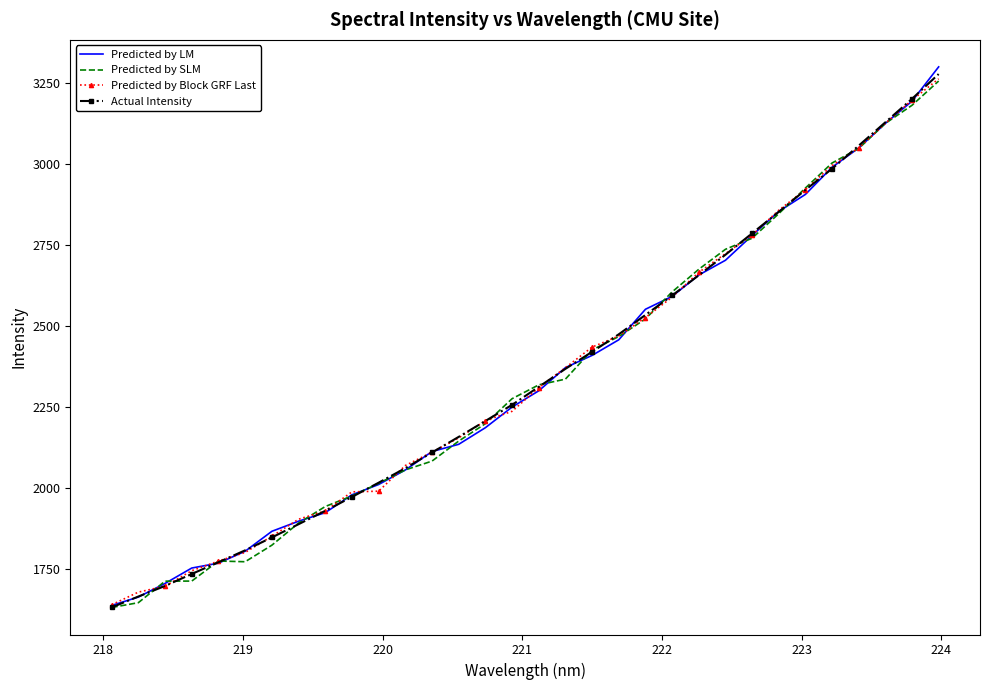

What is the minimum value for Predicted by LM?

1637.7